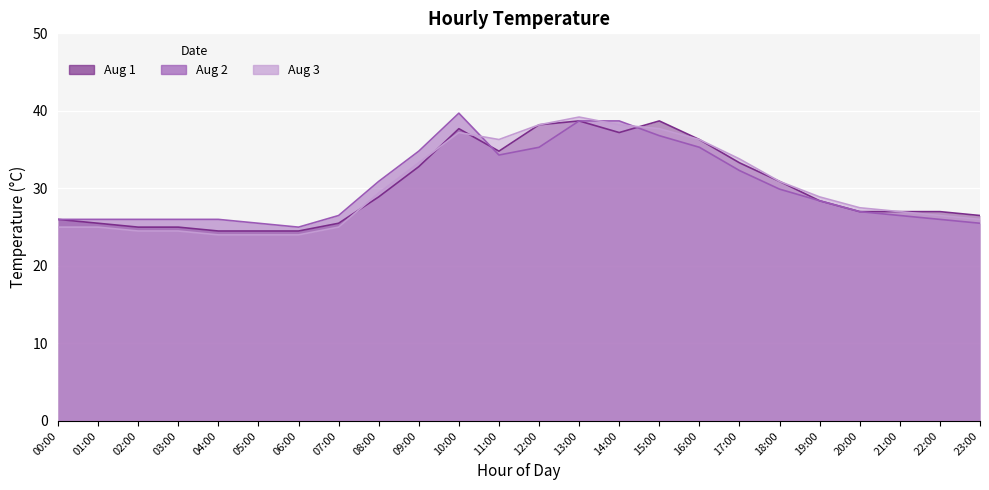

Is it true that Aug 2 equals 7.5 at 12:00?

False